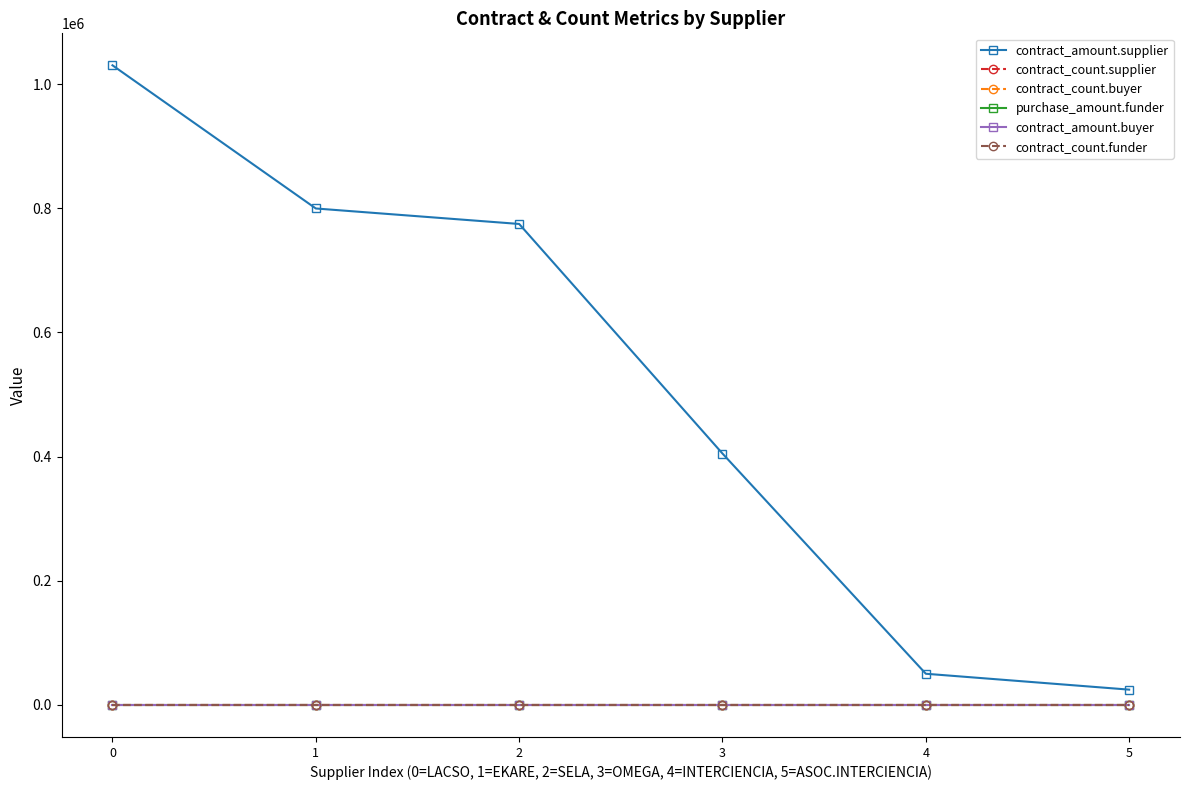

True or false: contract_amount.supplier and contract_amount.buyer cross at least once.

False